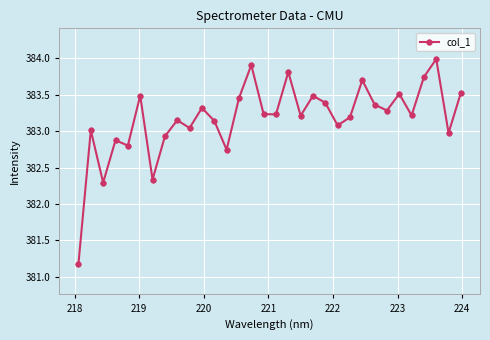

What is the average value?

383.2